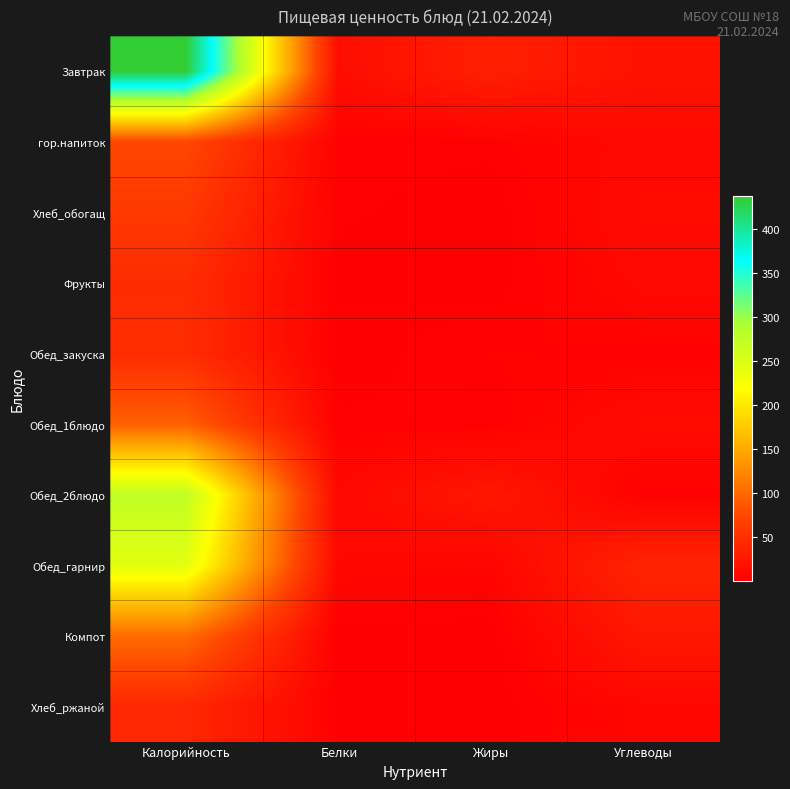

Reading left to right, transcribe all the data shown in this chart.

Завтрак: Калорийность=437.7	Белки=14.1	Жиры=33.7	Углеводы=18.9
гор.напиток: Калорийность=74.9	Белки=2.9	Жиры=2.4	Углеводы=10.8
Хлеб_обогащ: Калорийность=60.3	Белки=2.3	Жиры=0.1	Углеводы=12.7
Фрукты: Калорийность=47.0	Белки=0.4	Жиры=0.4	Углеводы=9.8
Обед_закуска: Калорийность=47.6	Белки=0.5	Жиры=3.7	Углеводы=3.1
Обед_1блюдо: Калорийность=94.6	Белки=2.1	Жиры=2.3	Углеводы=13.1
Обед_2блюдо: Калорийность=274.5	Белки=9.5	Жиры=25.4	Углеводы=2.3
Обед_гарнир: Калорийность=243.8	Белки=8.6	Жиры=6.1	Углеводы=38.6
Компот: Калорийность=103.1	Белки=0.1	Жиры=0.1	Углеводы=25.1
Хлеб_ржаной: Калорийность=42.0	Белки=1.4	Жиры=0.5	Углеводы=7.8